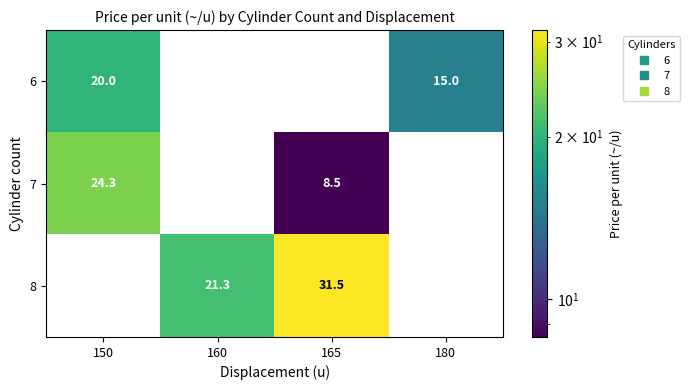

Which series has the widest spread of values?

7